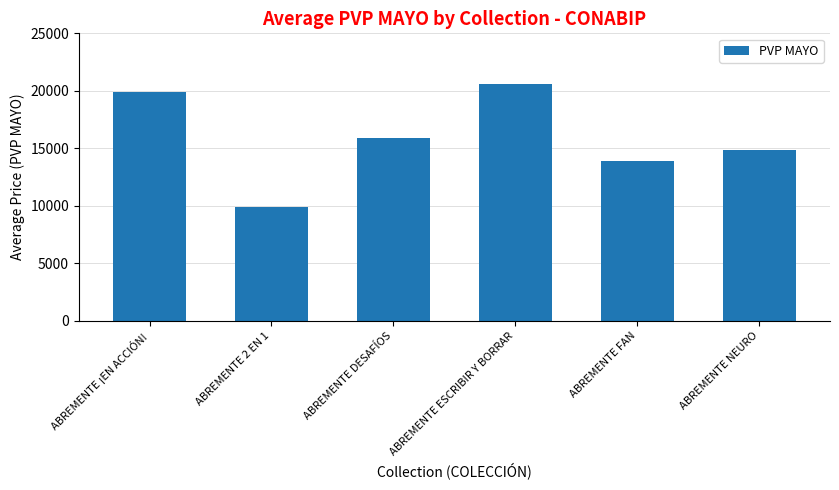

What is the sum of all values?

95083